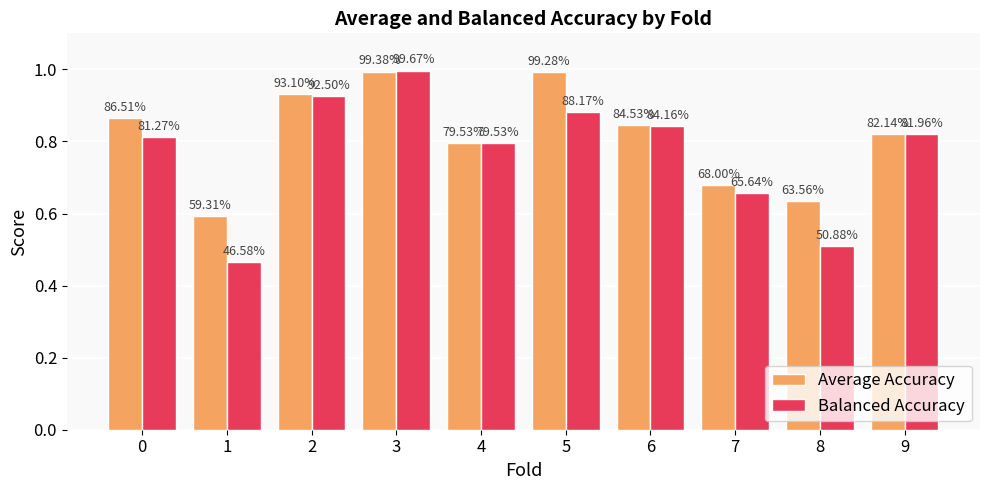

True or false: Average Accuracy has a value of 1.7 at 5.

False